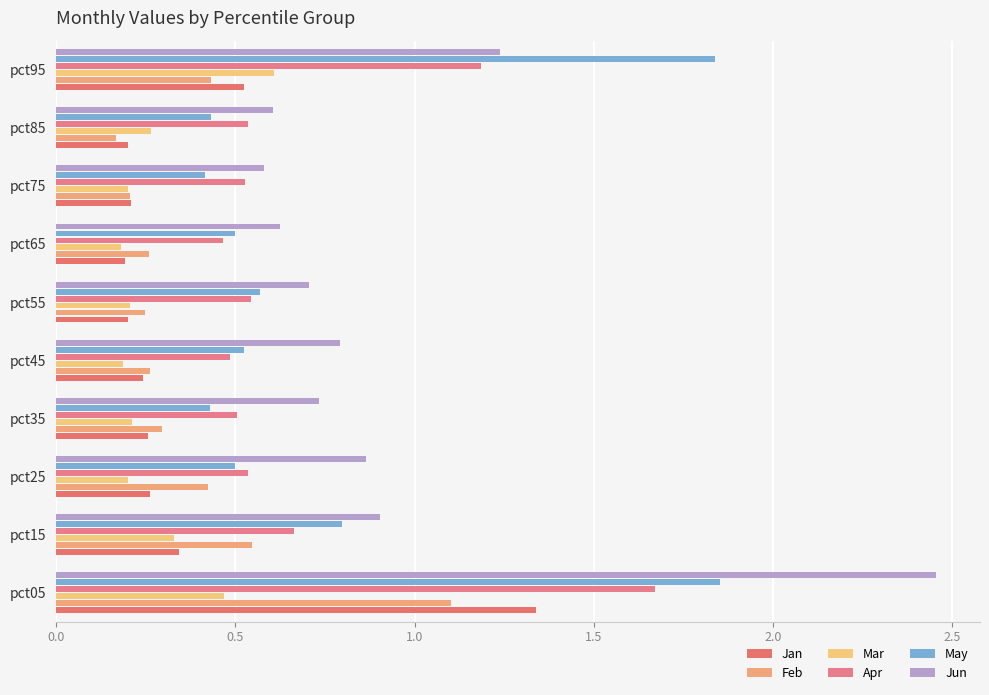

How many data points does each series have?

10